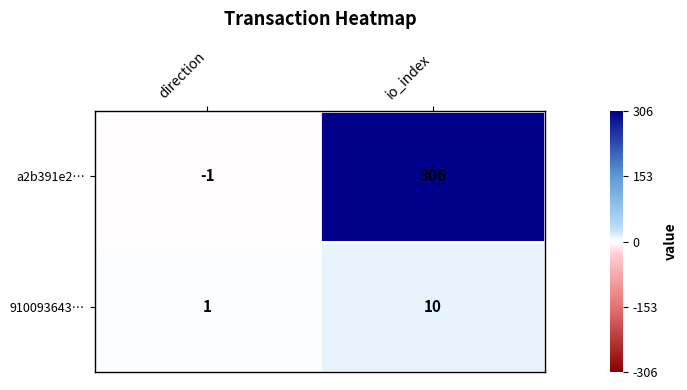

At io_index, list the series in order from smallest to largest.

910093643…, a2b391e2…